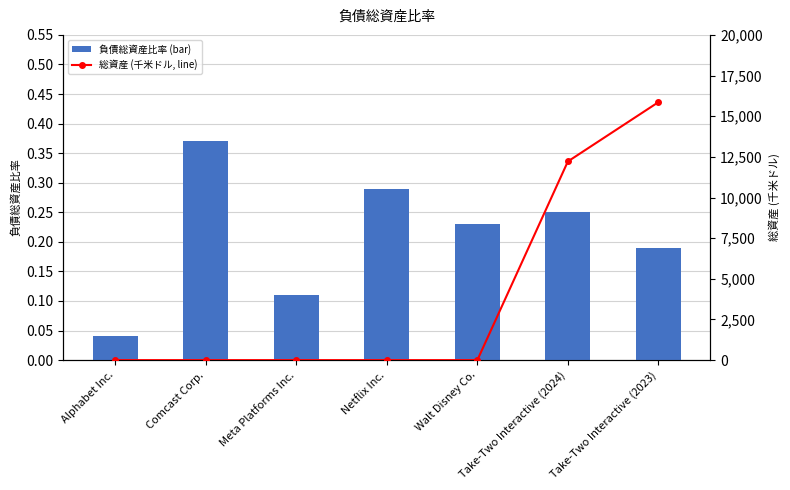

The value of 総資産 (千米ドル, line) at Alphabet Inc. is 0.0. True or false?

True